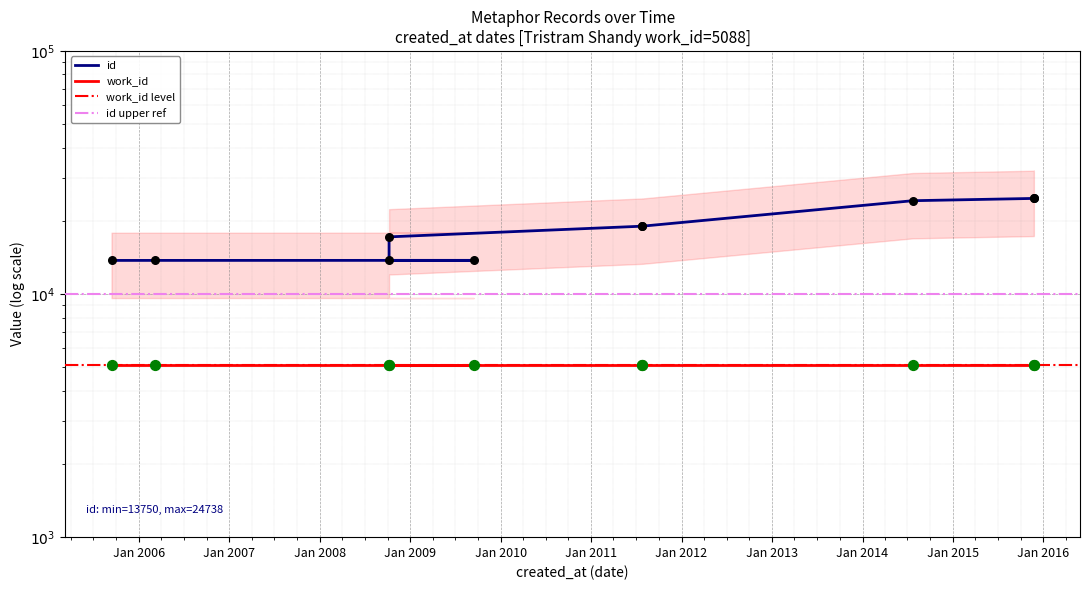

What is the ratio of the value at 2008-10-07 to the value at ?

0.7